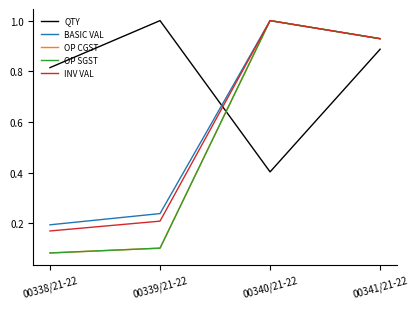

Is it true that BASIC VAL equals 1.0 at 00340/21-22?

True